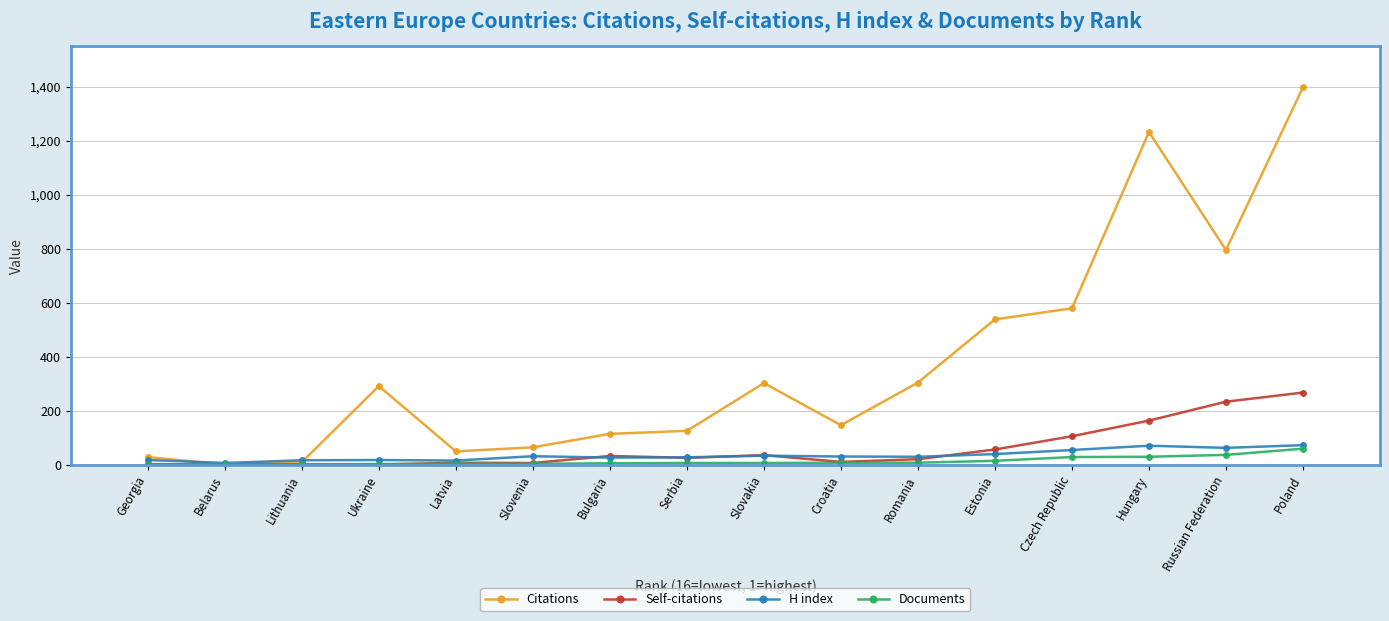

At Belarus, list the series in order from largest to smallest.

H index, Documents, Citations, Self-citations